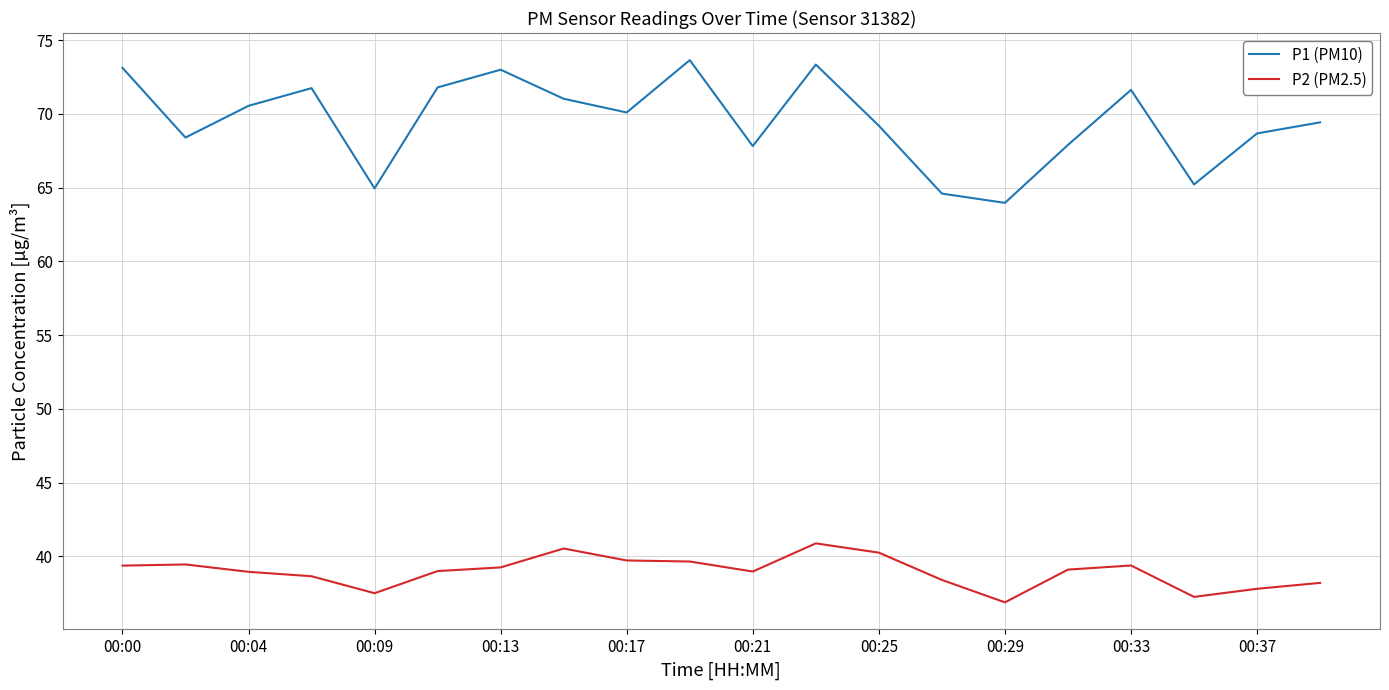

What is the smallest value displayed?

36.9